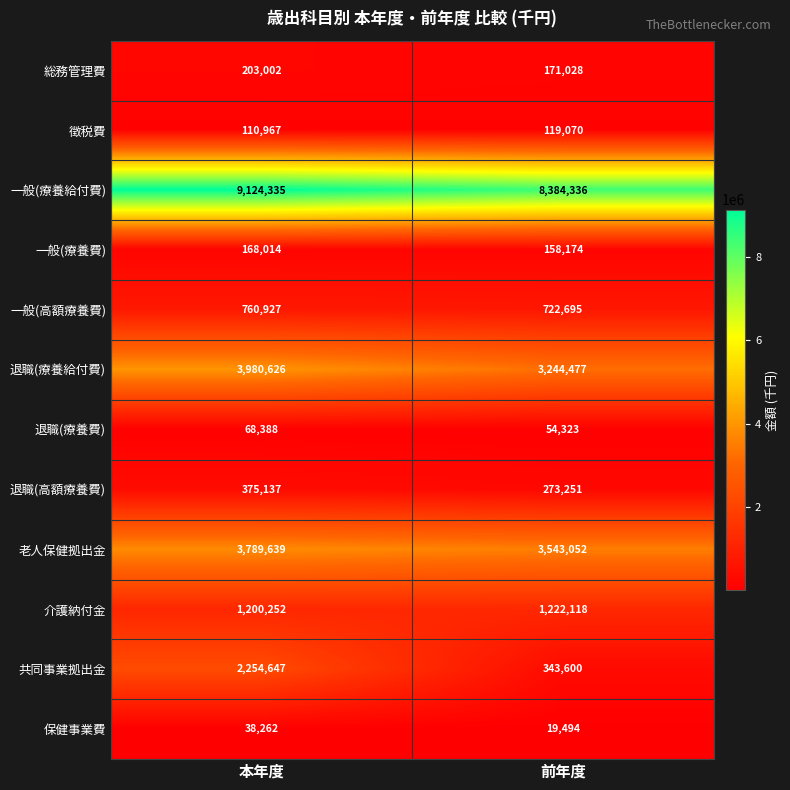

How many data points does each series have?

2